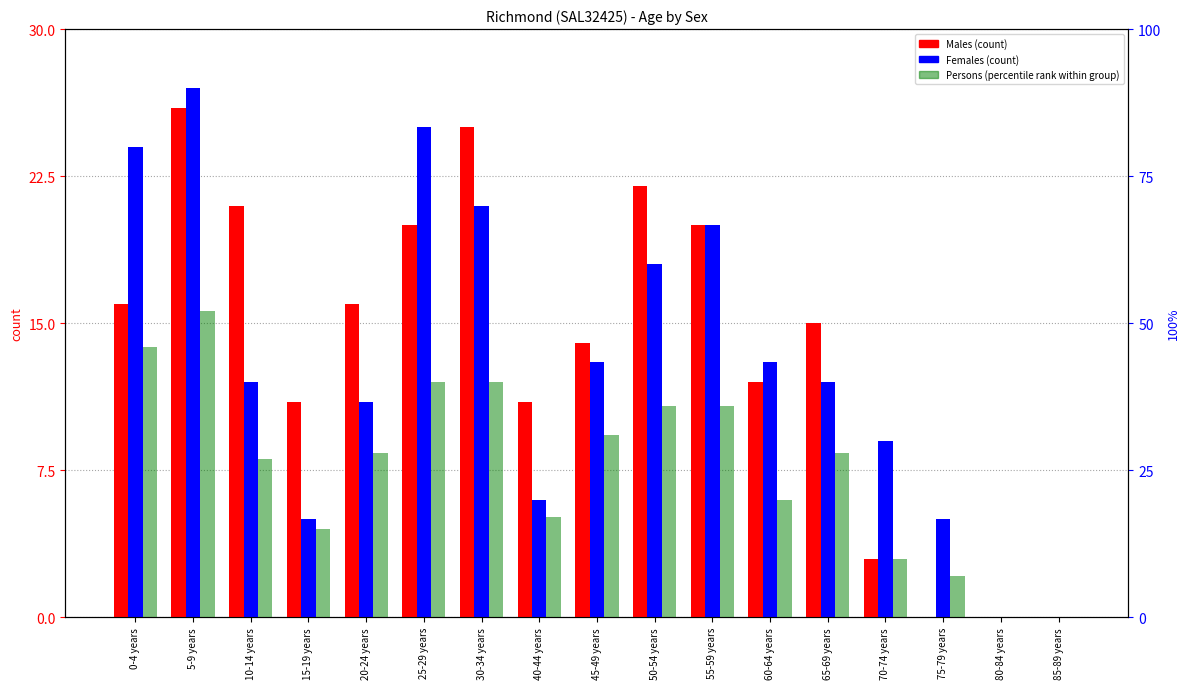

Is it true that Females equals 30 at 30-34 years?

False